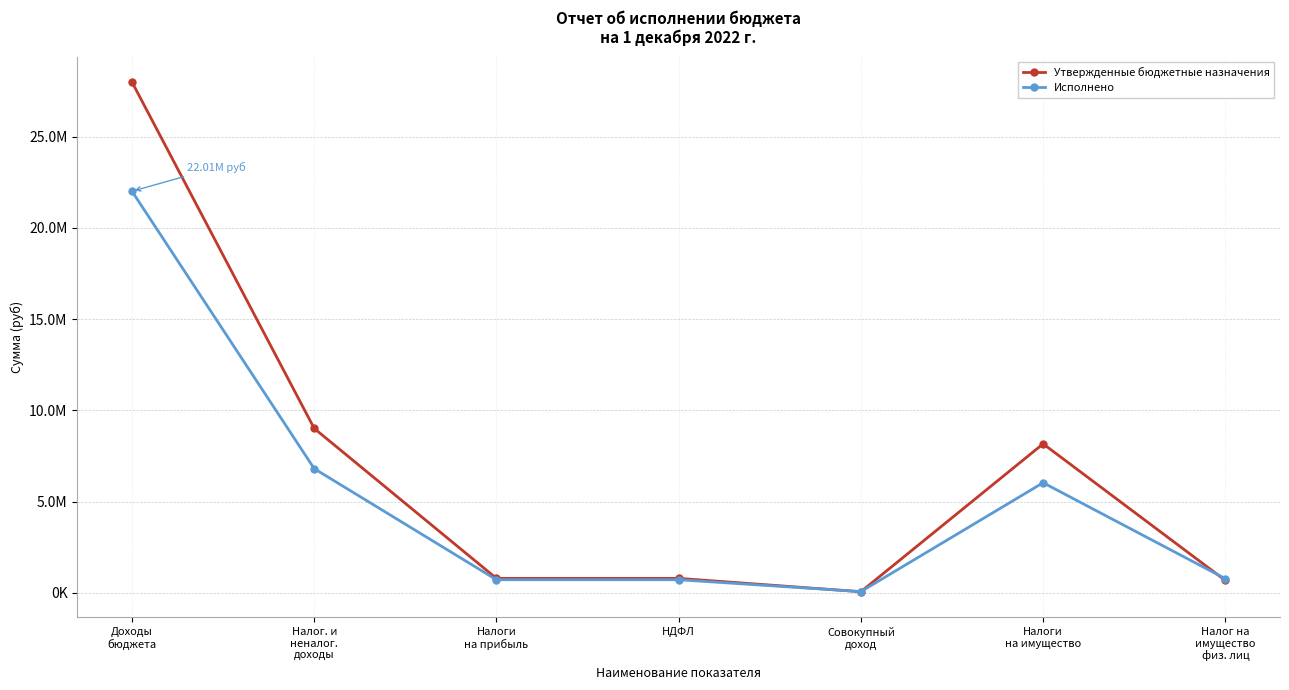

Where is the first local minimum for Исполнено?

Совокупный
доход